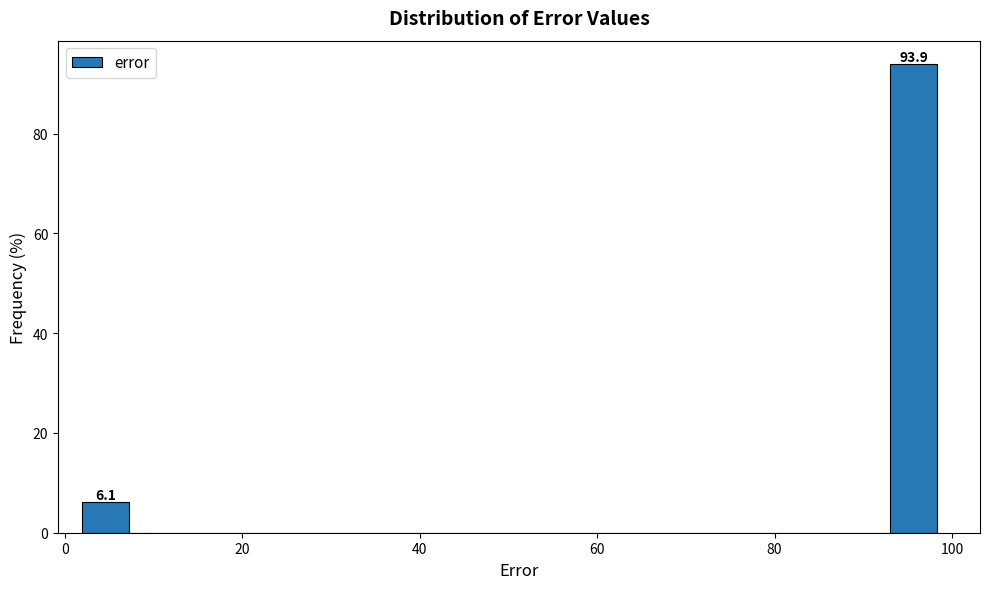

Read against the x-axis, roughly where is the centre of the tallest bar?

96